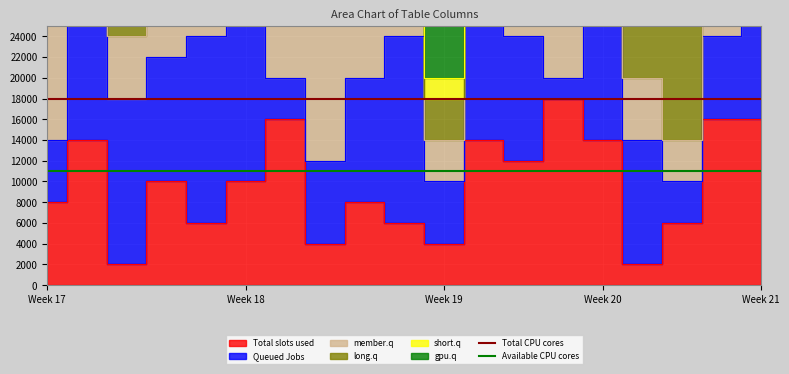

What is the sum of all Total CPU cores values?

36000